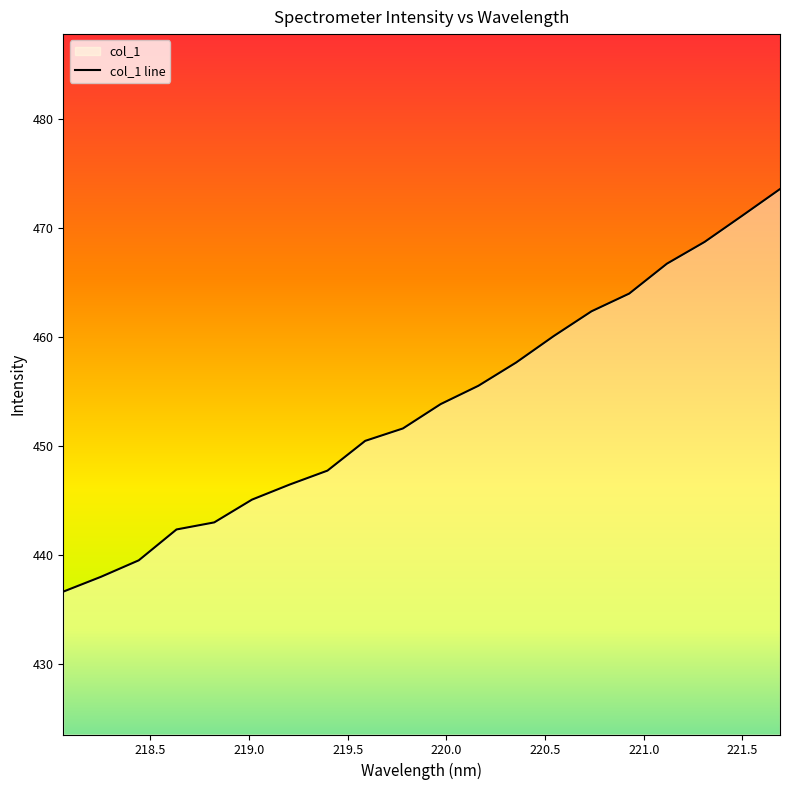

Reading right to left, transcribe all the data shown in this chart.

473.6	471.1	468.7	466.7	464.0	462.4	460.1	457.7	455.5	453.9	451.6	450.5	447.8	446.5	445.1	443.0	442.4	439.5	438.0	436.7